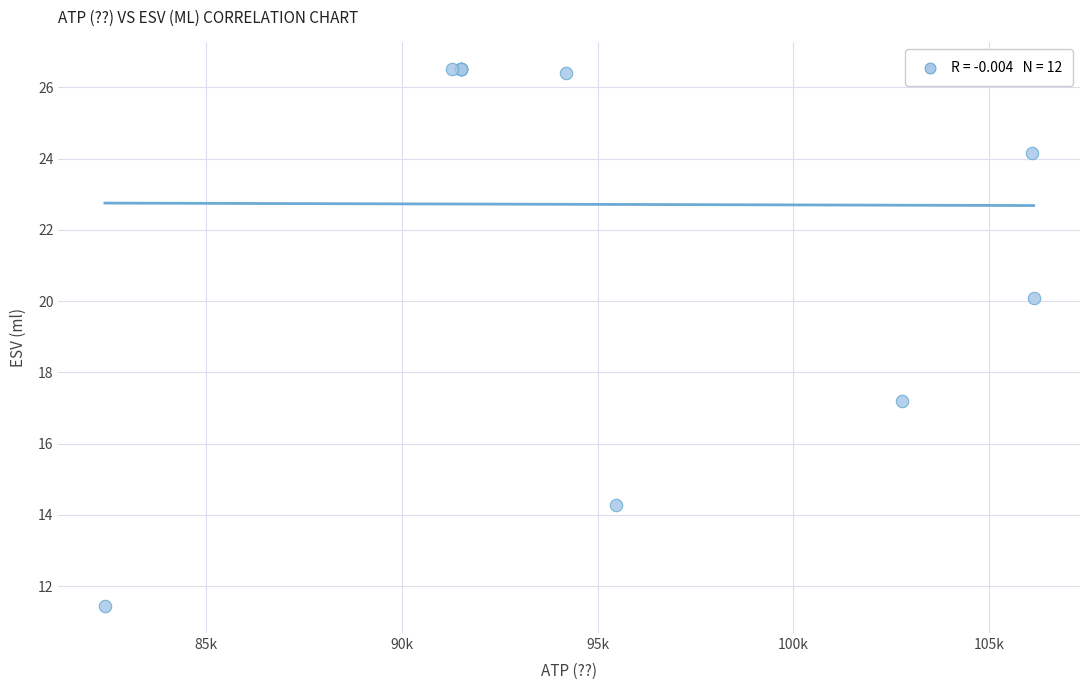

What Y value in the scatter plot is closest to 18?

17.2